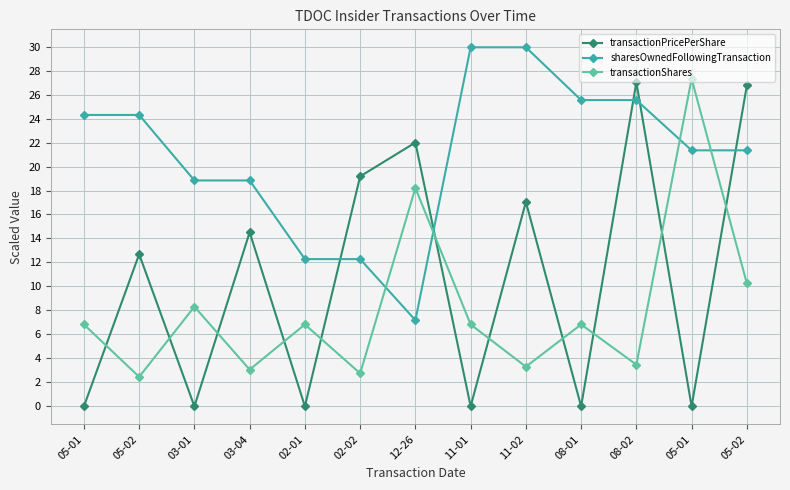

At which category is the sum across all series the highest?

05-02